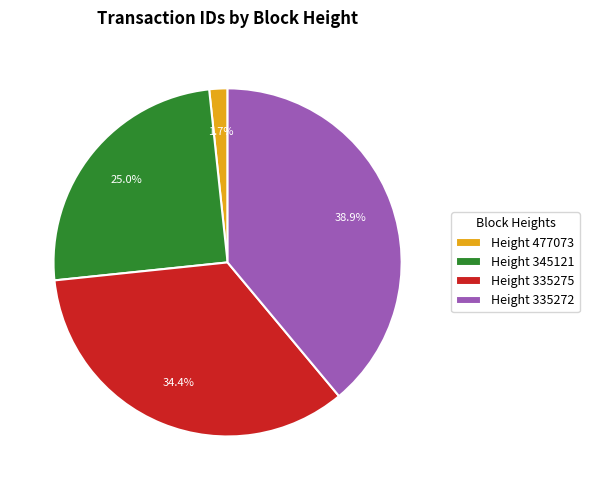

Which has a higher value, Height 477073 or Height 345121?

Height 345121